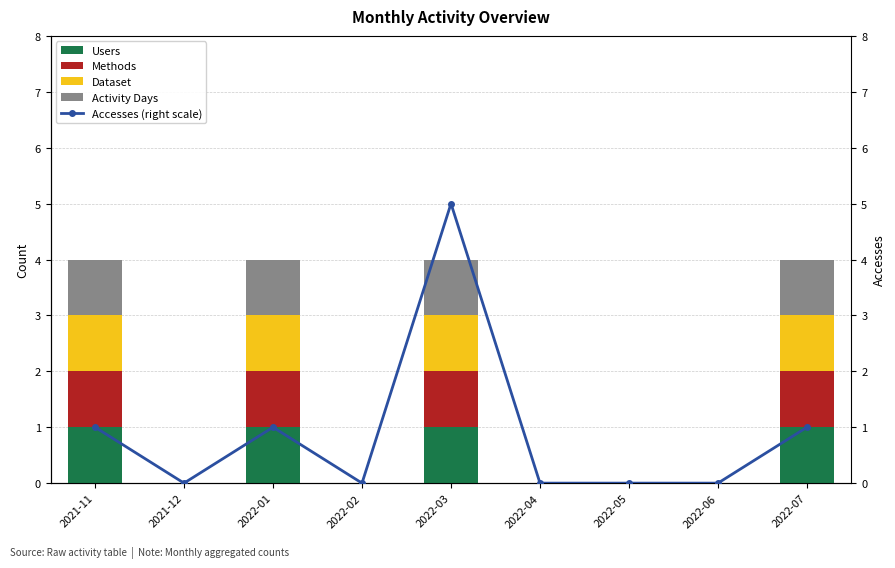

What is the sum of the Dataset values at 2022-05 and 2022-01?

1